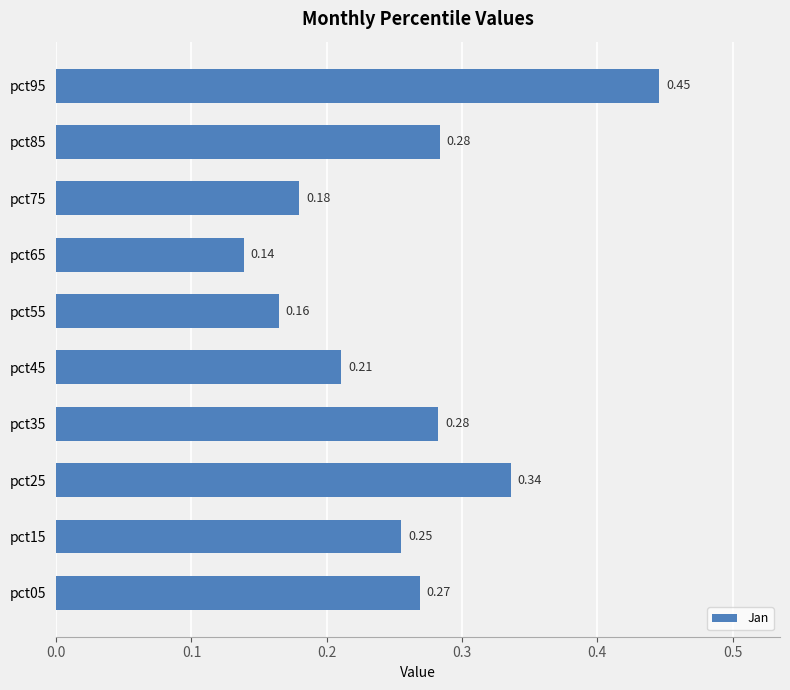

What is the sum of all values?

2.6